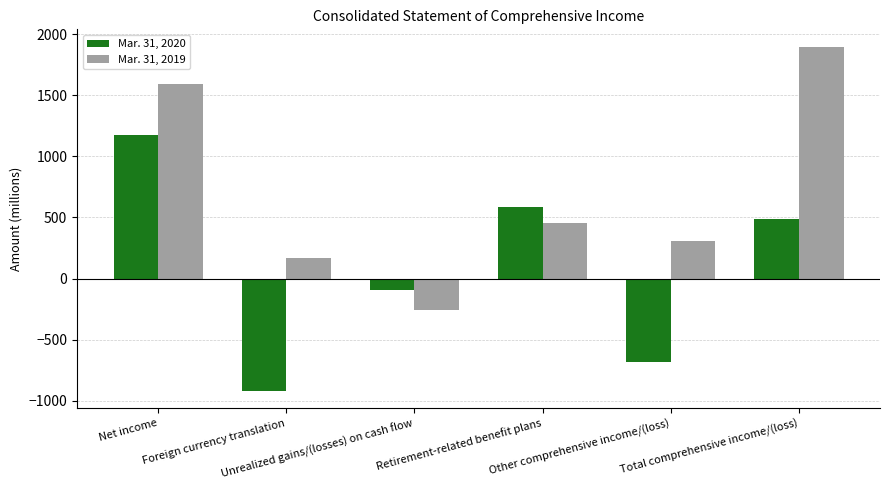

How many bars are there in total?

12